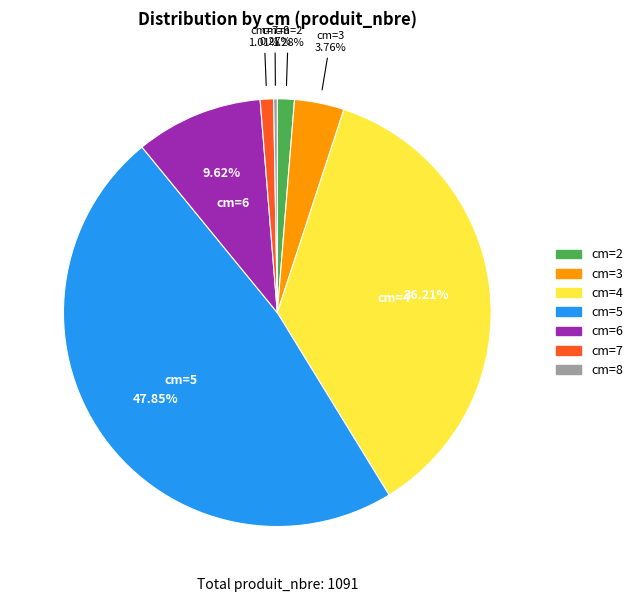

Is there a majority slice in this chart?

No